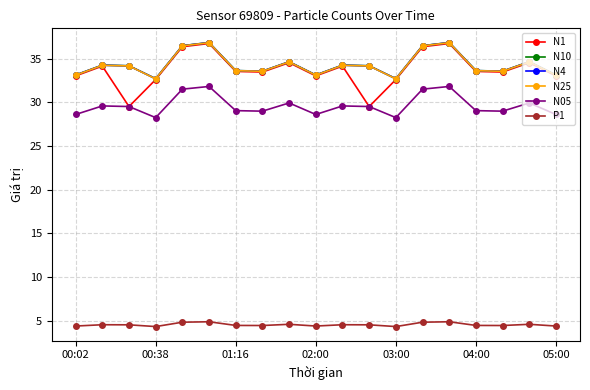

What is the value of the N10 point at the 13th from the left?

32.7